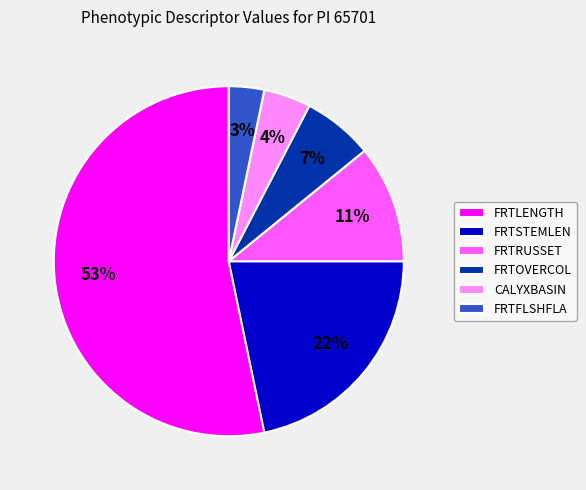

Count the number of slices in the pie.

6